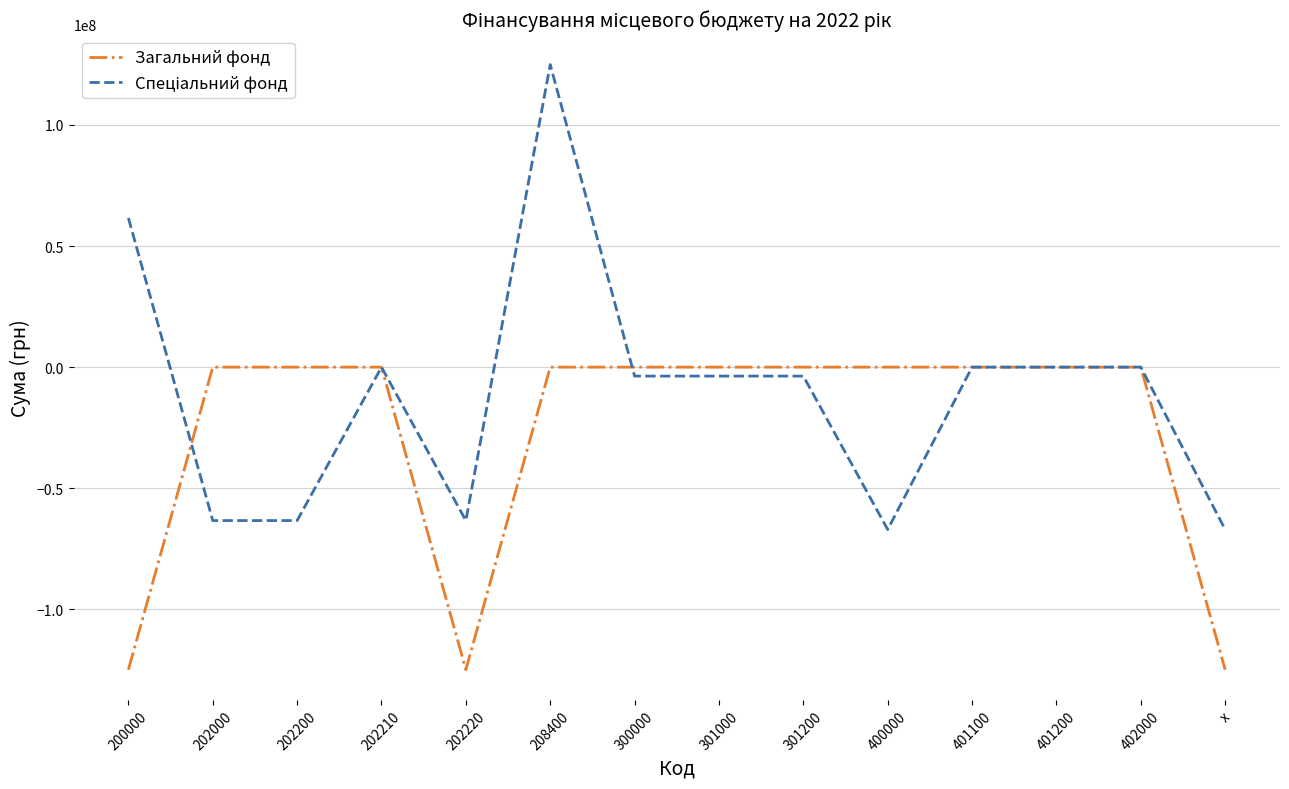

What is the total value across all series at x?

-191952200